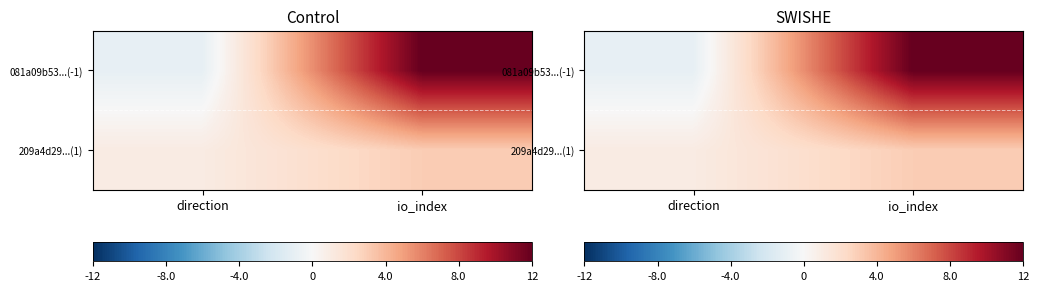

At which category is the sum across all series the highest?

io_index